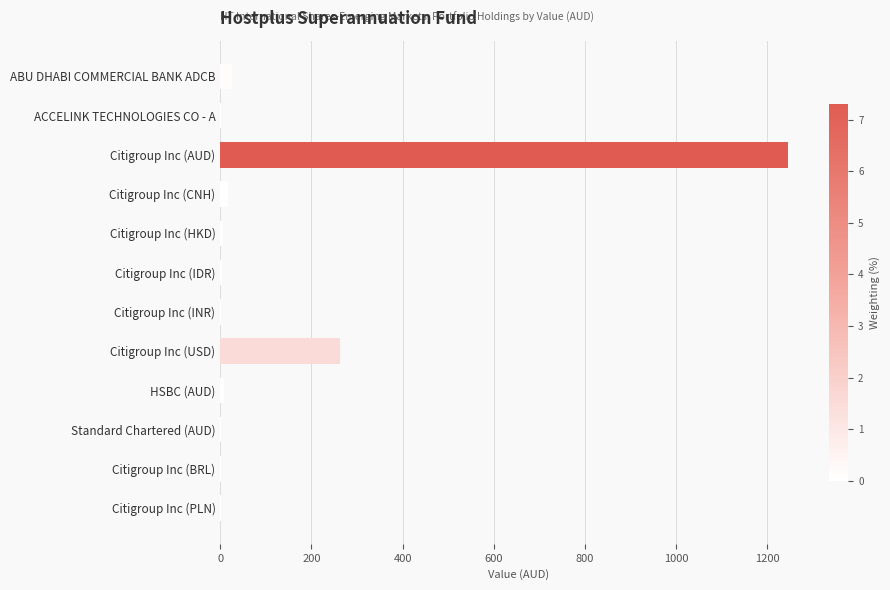

Which category has the highest value across all series?

Citigroup Inc (AUD)